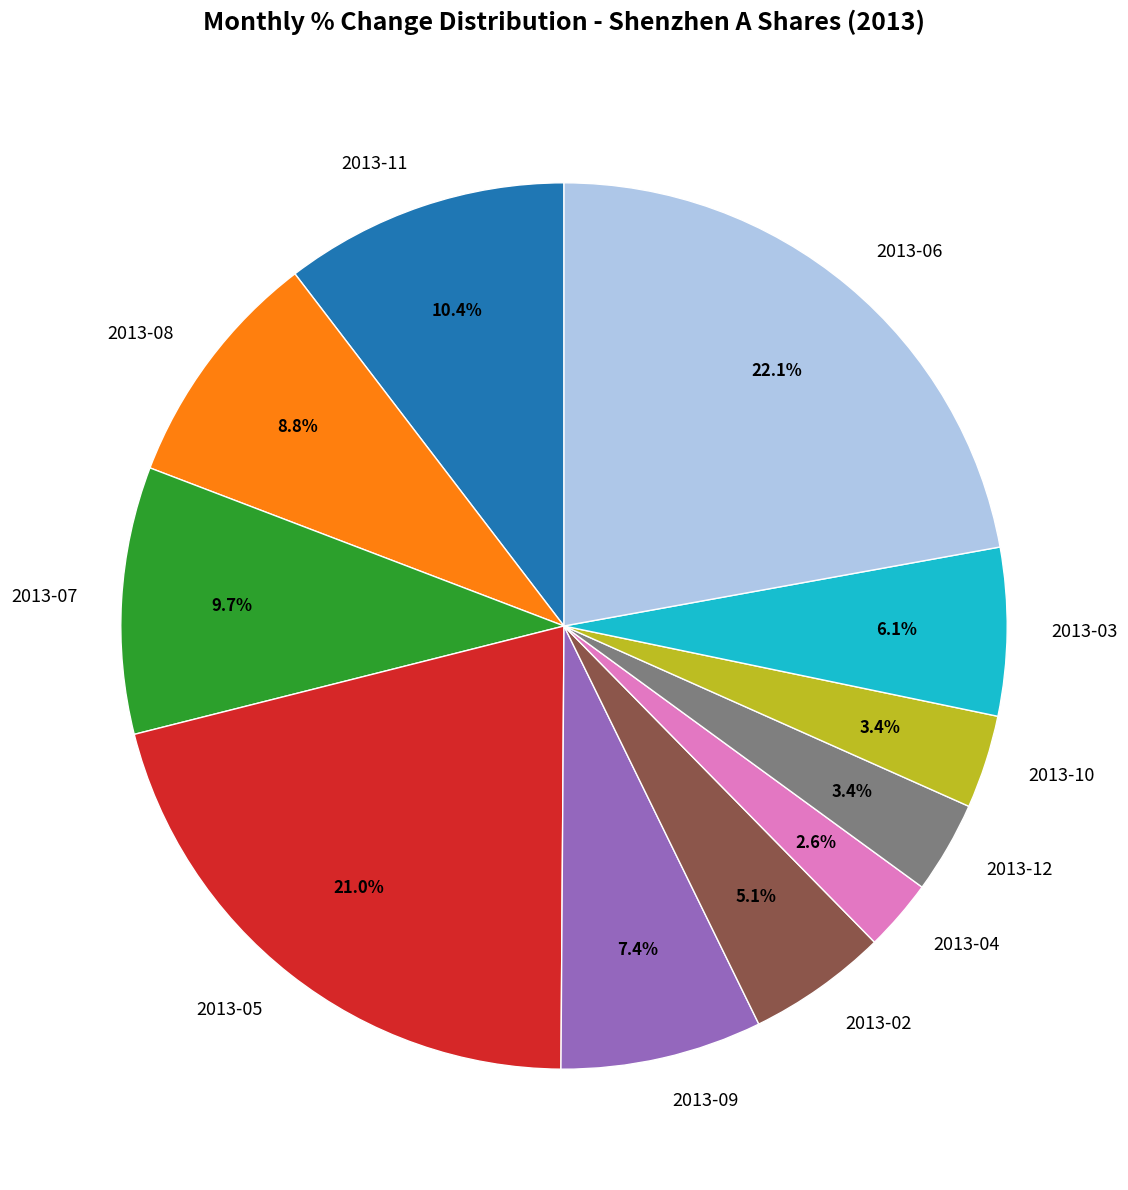

What percentage is NOT represented by 2013-04?

97.4%